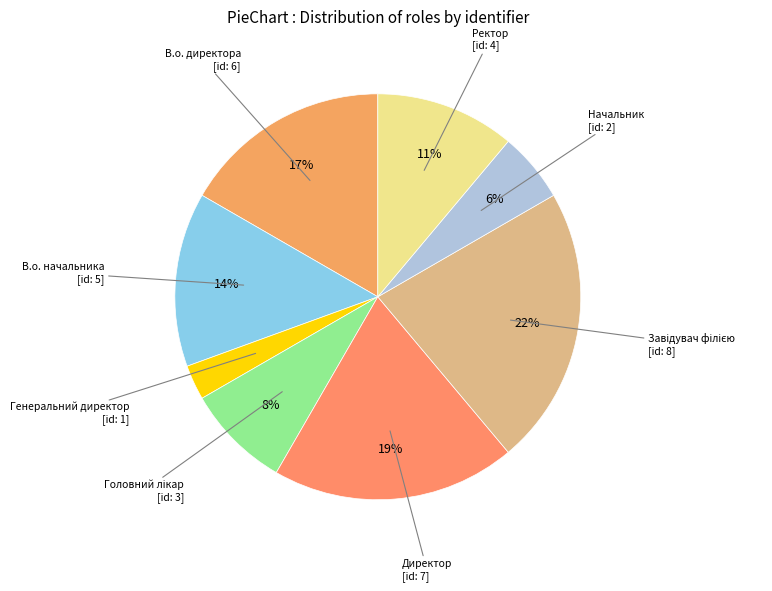

The В.о. начальника slice represents 3% of the pie. True or false?

False